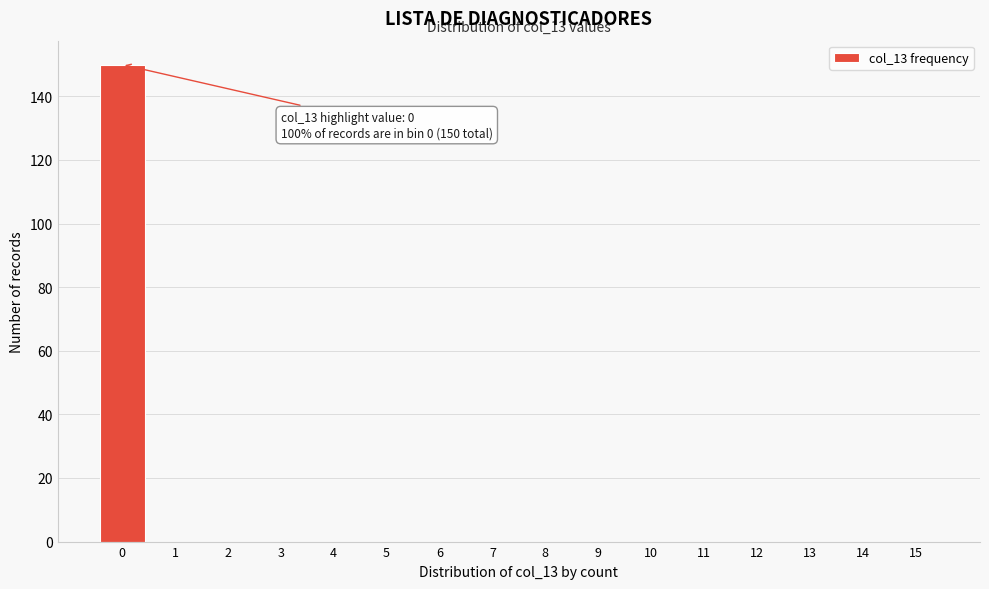

Reading right to left, list all the values displayed in this chart.

15=0	14=0	13=0	12=0	11=0	10=0	9=0	8=0	7=0	6=0	5=0	4=0	3=0	2=0	1=0	0=150